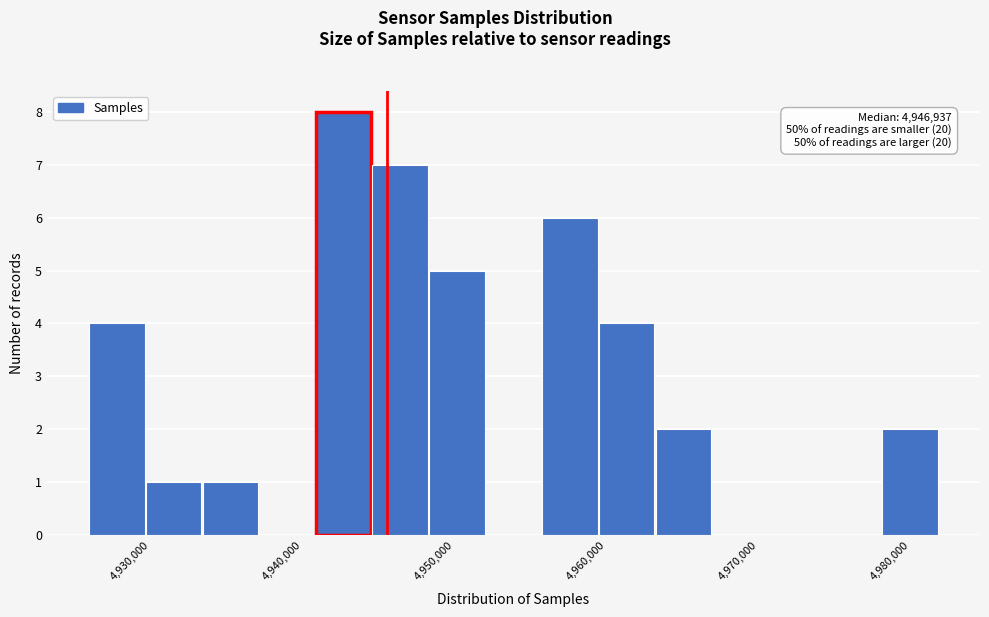

Read against the x-axis, roughly where is the centre of the tallest bar?

4944000